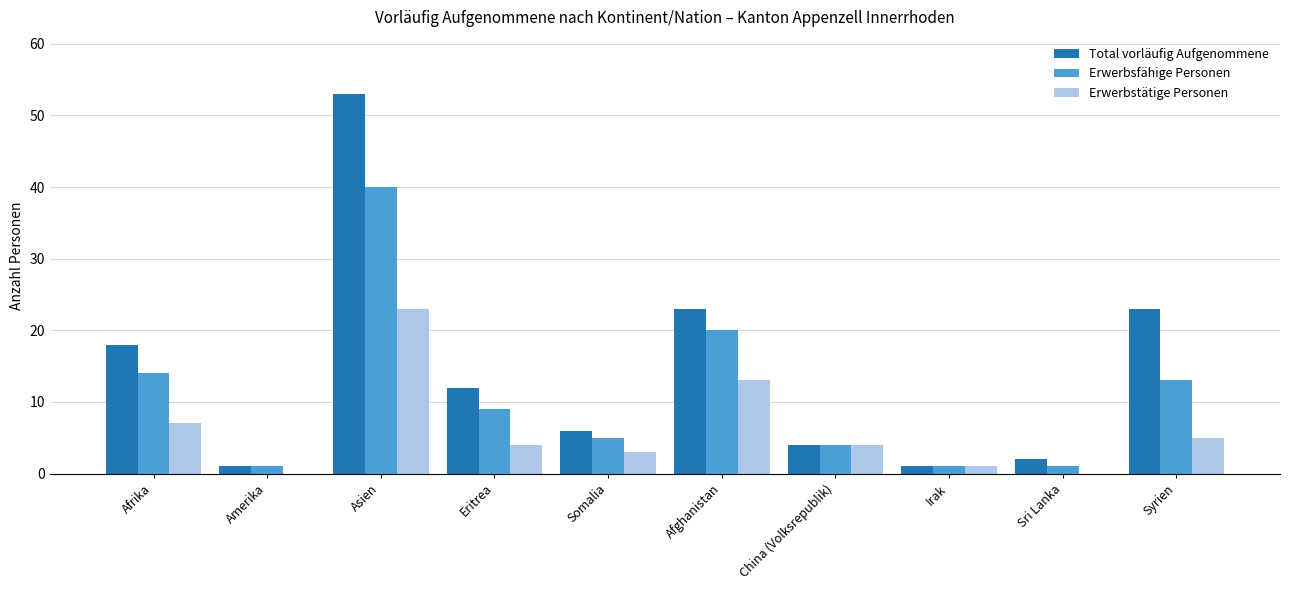

At which label is Erwerbstätige Personen closest to 11?

Afghanistan